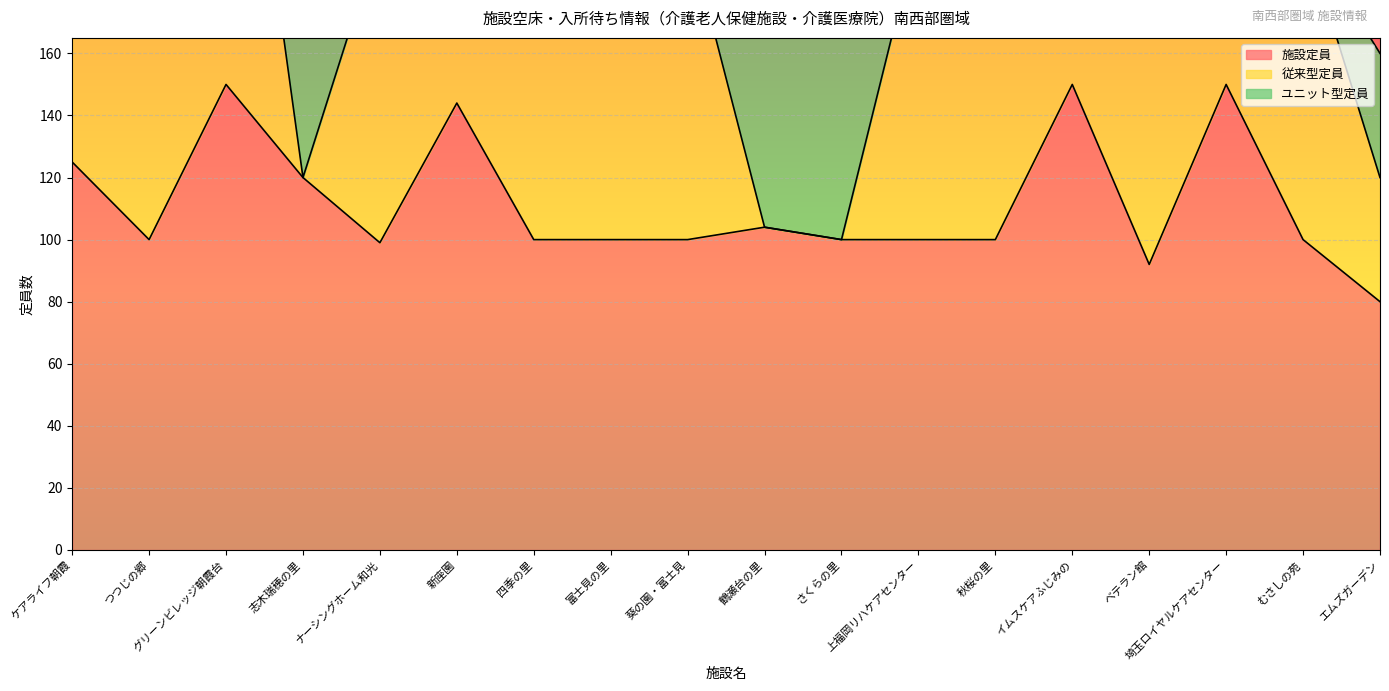

True or false: ユニット型定員 has a value of 0 at ケアライフ朝霞.

True